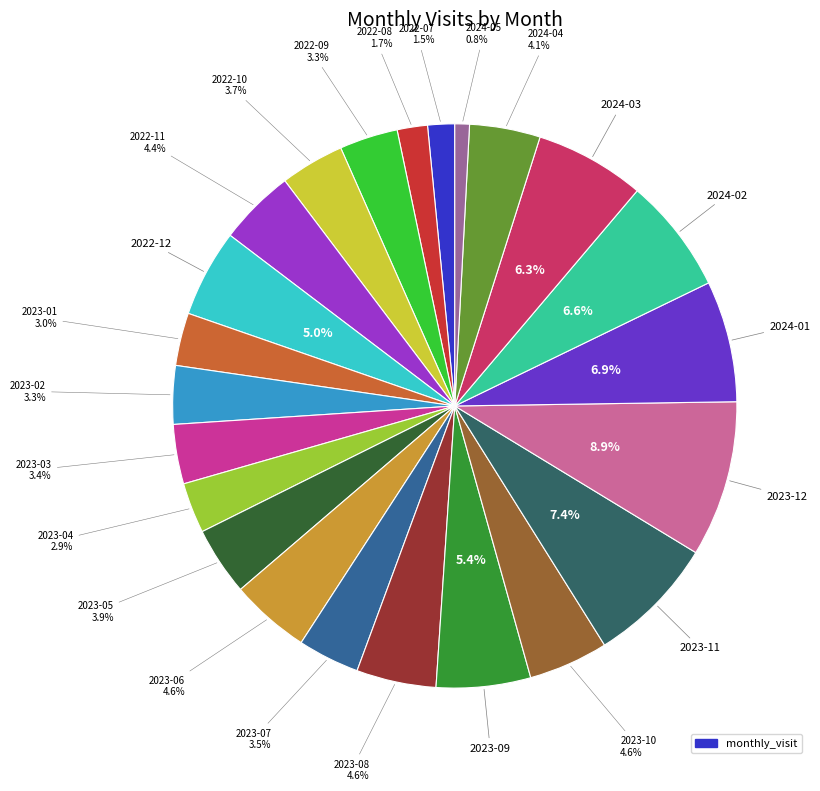

Is there a majority slice in this chart?

No